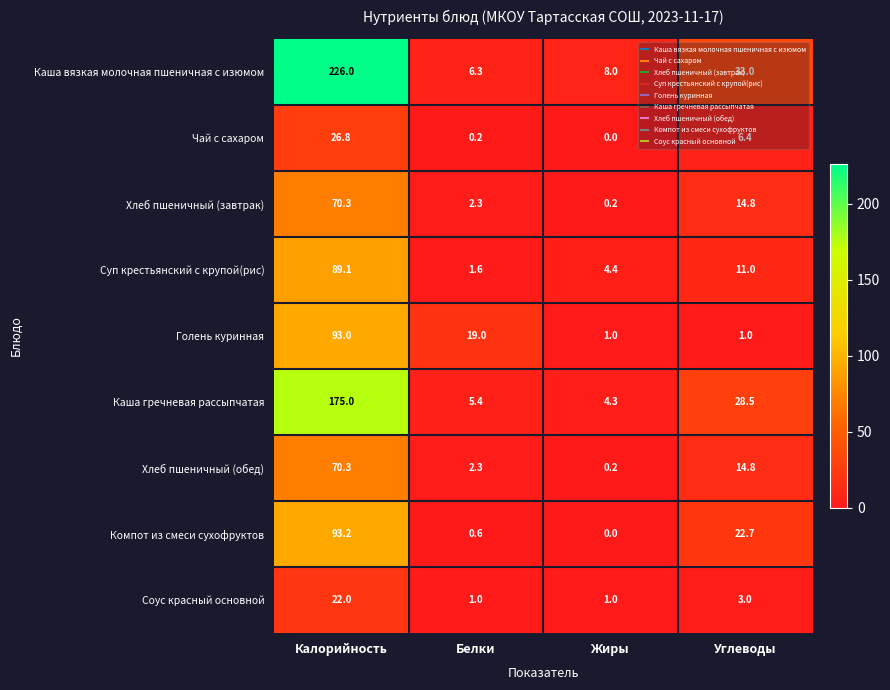

At which label is Каша гречневая рассыпчатая closest to 89?

Углеводы